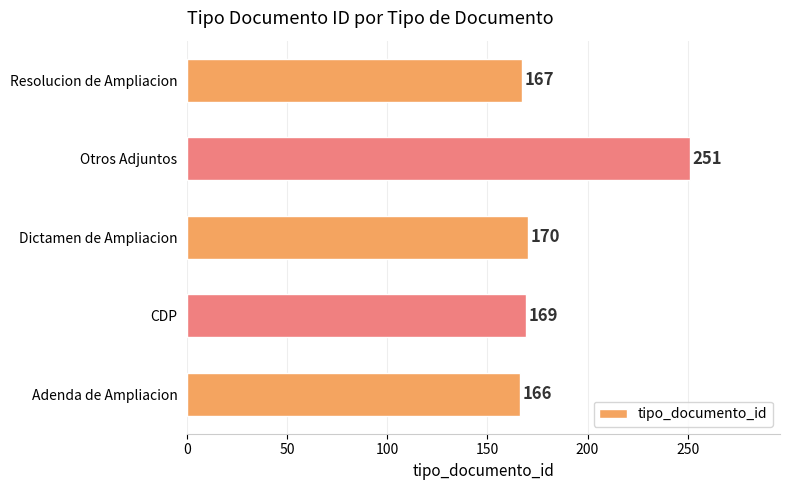

The chart shows a value of 170 at Dictamen de Ampliacion. True or false?

True